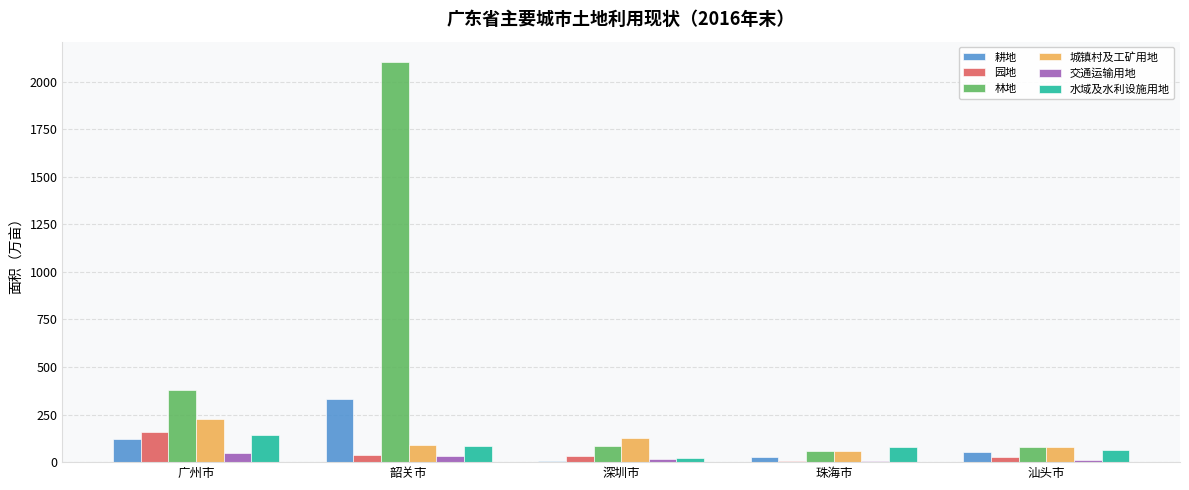

What is the maximum value shown in the chart?

2104.3